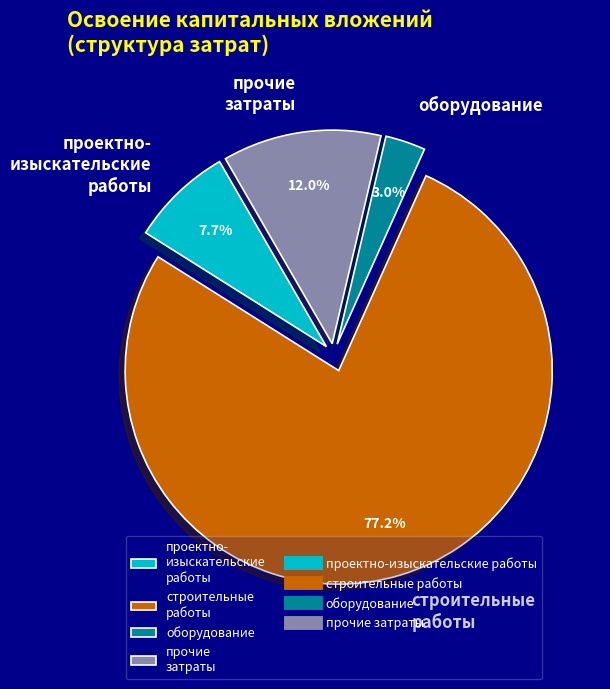

Rank the categories by value from highest to lowest.

строительные работы, прочие затраты, проектно- изыскательские работы, оборудование